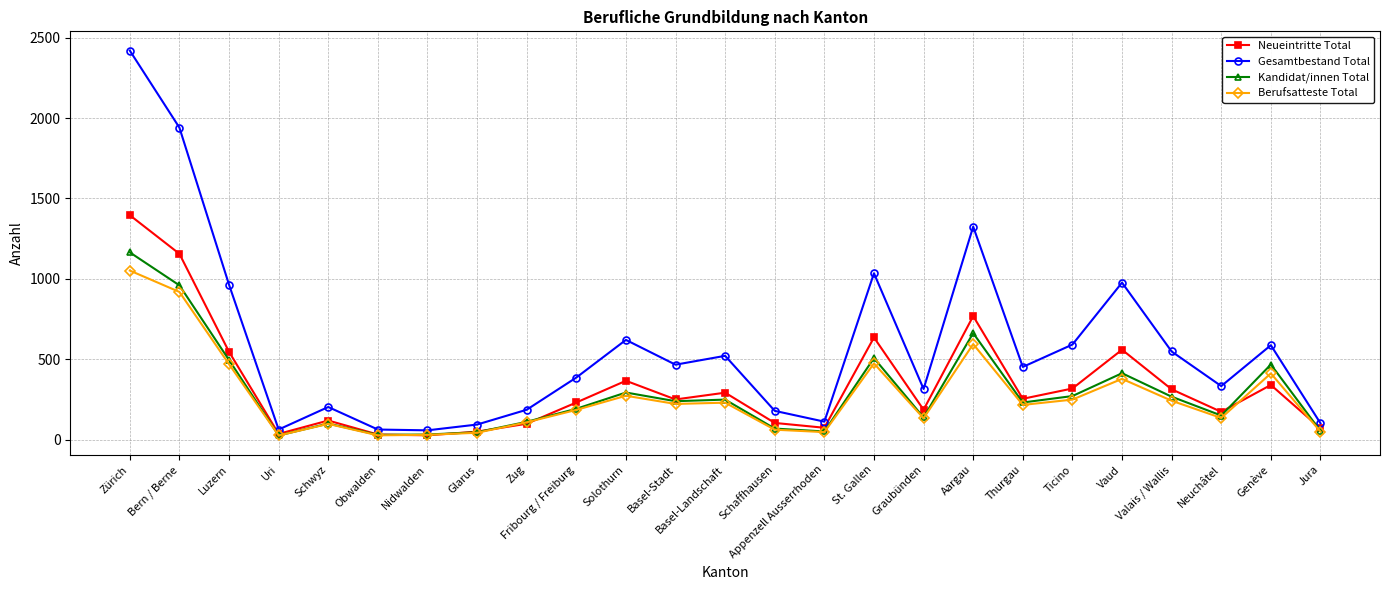

True or false: Berufsatteste Total and Gesamtbestand Total cross at least once.

False